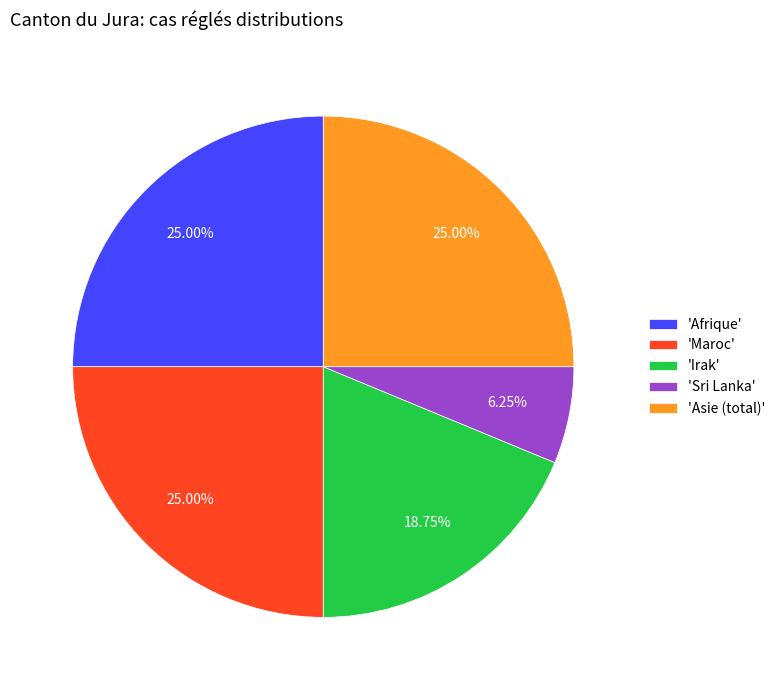

Do 'Maroc' and 'Irak' together represent more than half of the pie?

No